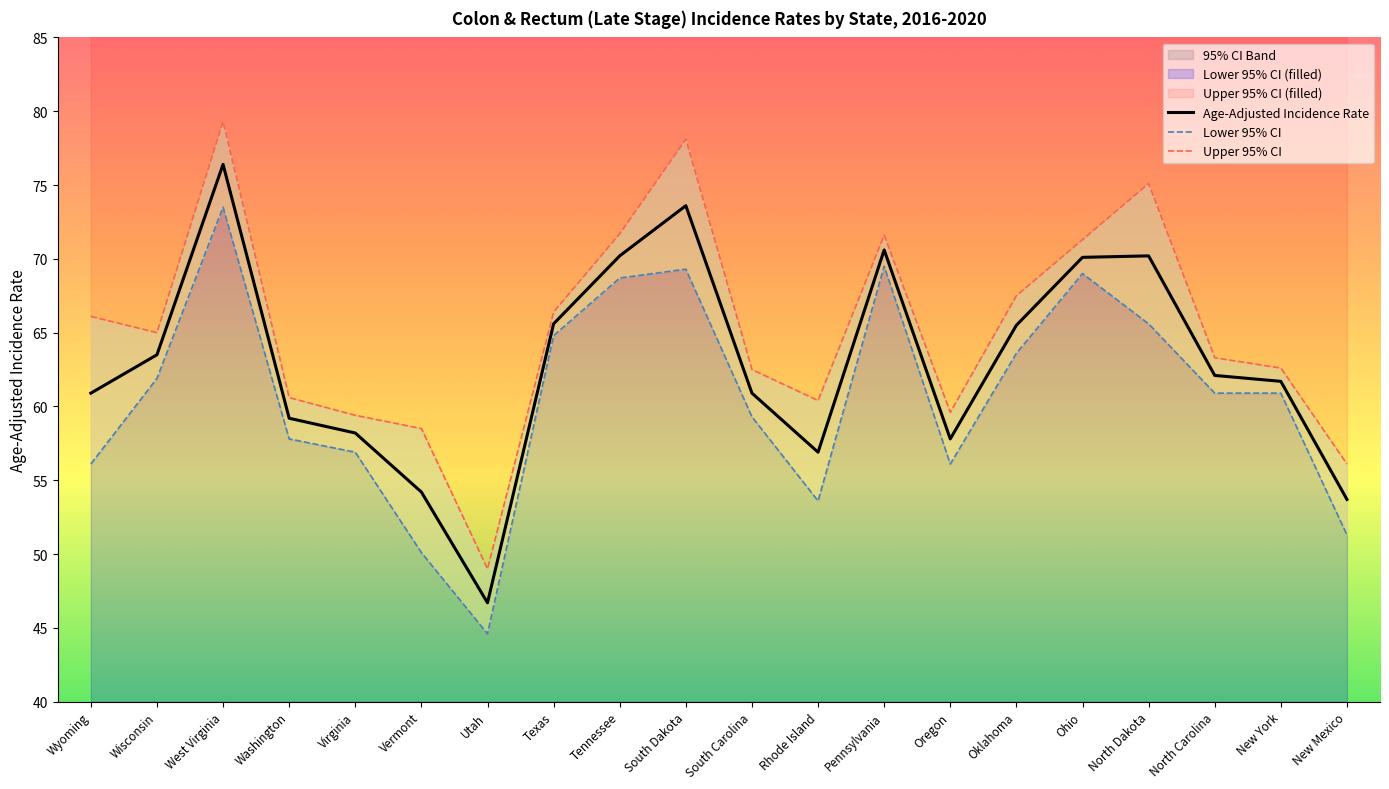

What is the total value across all series at South Dakota?

221.0